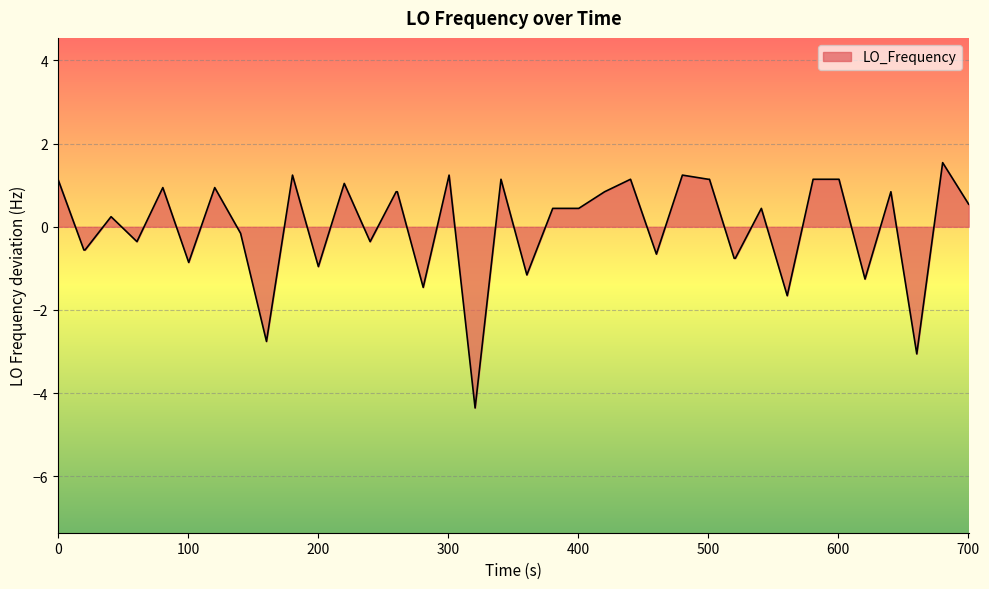

What is the smallest value displayed?

-4.4